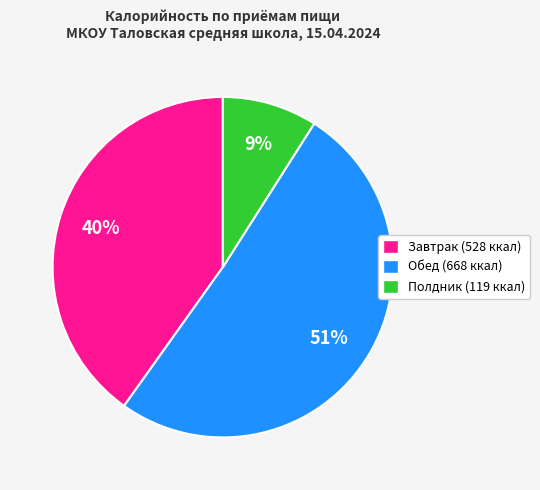

How many segments does this pie chart have?

3